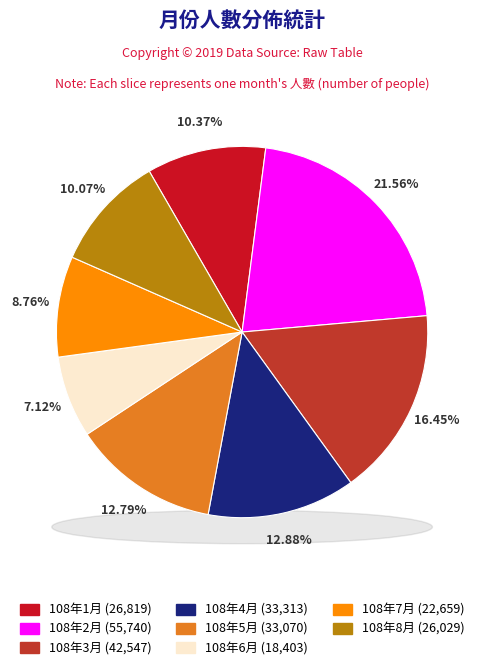

Is there a majority slice in this chart?

No